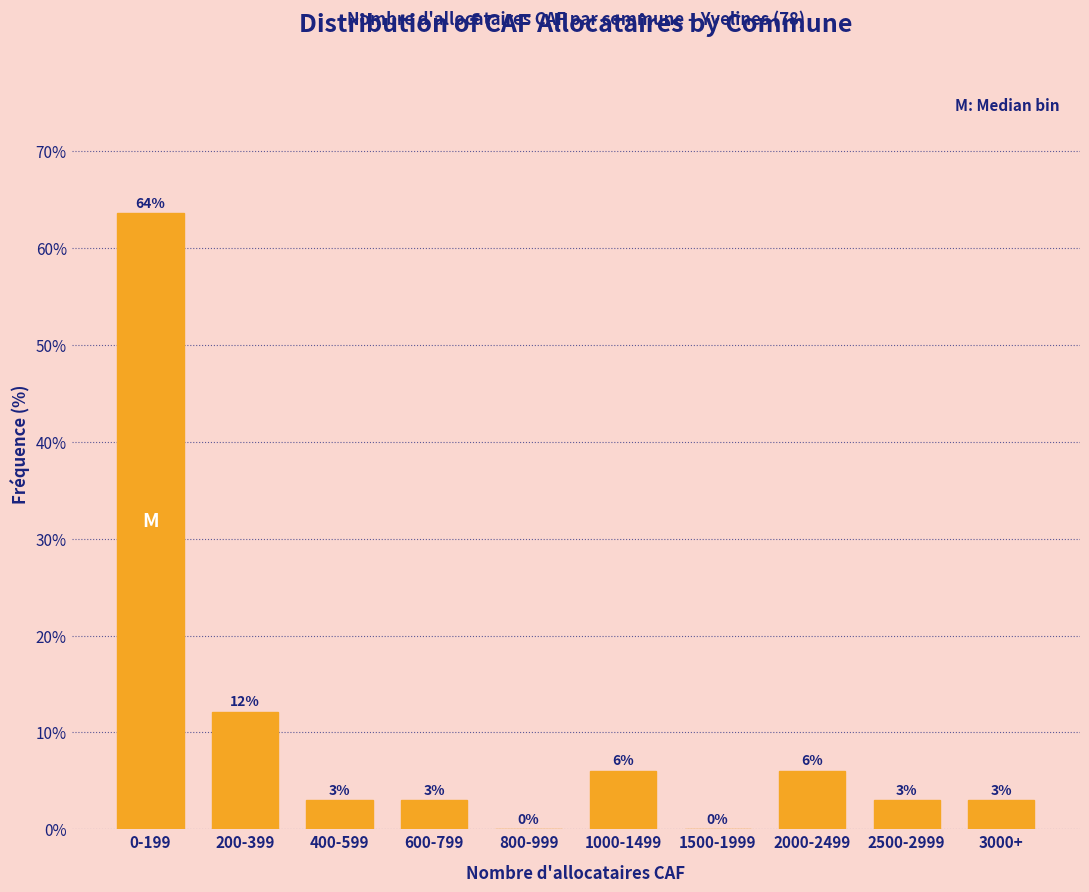

Which category has the highest value across all series?

0-199